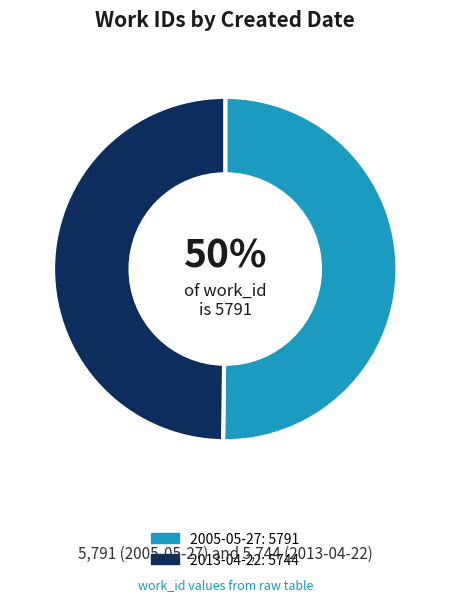

What is the ratio of the value at 2013-04-22 to the value at 2005-05-27?

1.0